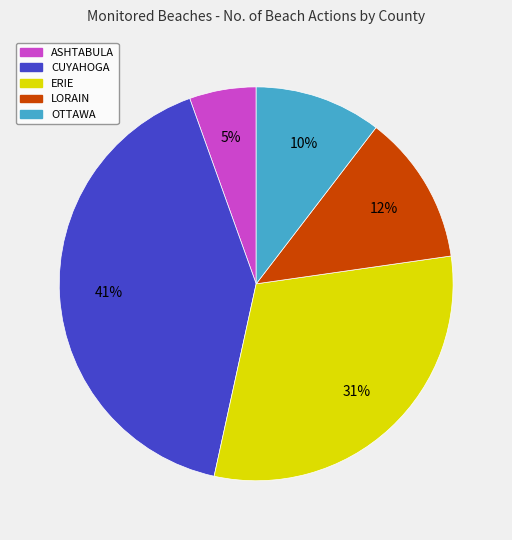

Between OTTAWA and ERIE, which is larger?

ERIE